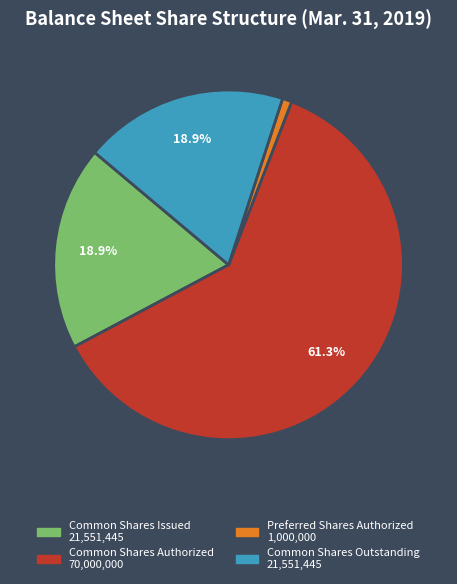

How many segments does this pie chart have?

4